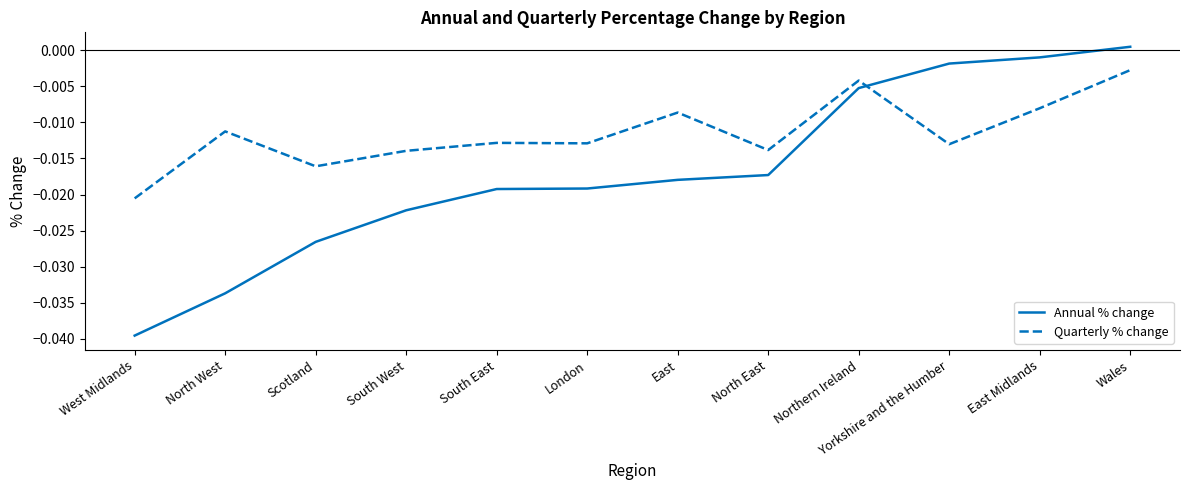

What are all the series names shown in the legend?

Annual % change, Quarterly % change